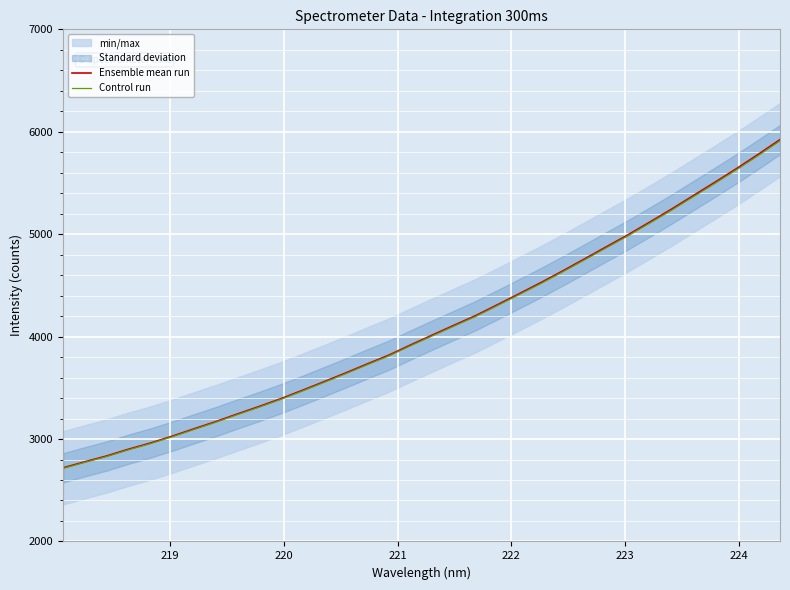

What is the maximum value for Ensemble mean run?

5923.3